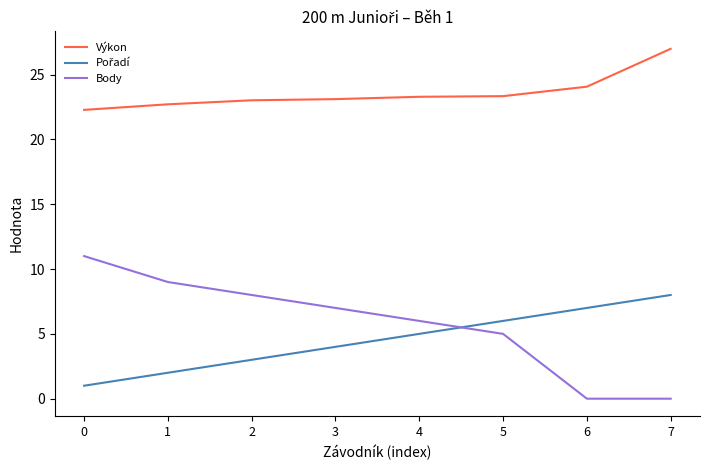

True or false: Body has a value of 2.9 at 3.

False